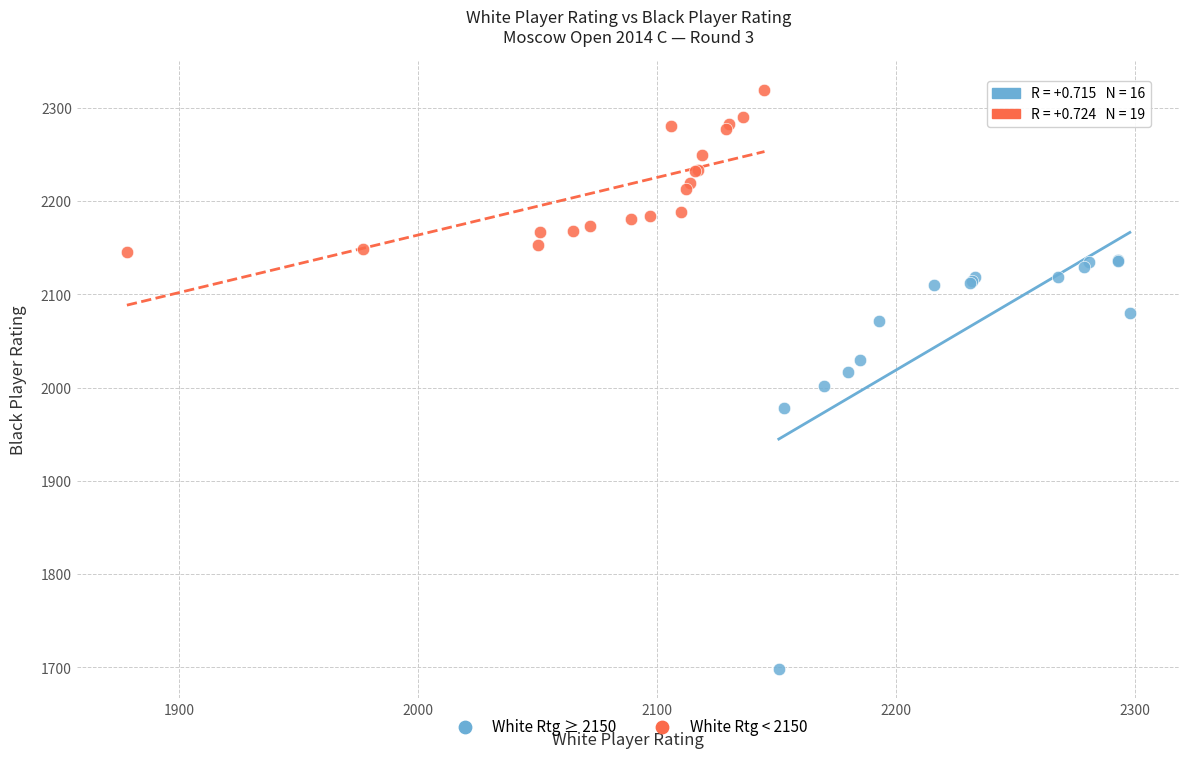

Which series contains the highest Y value?

White Rtg < 2150